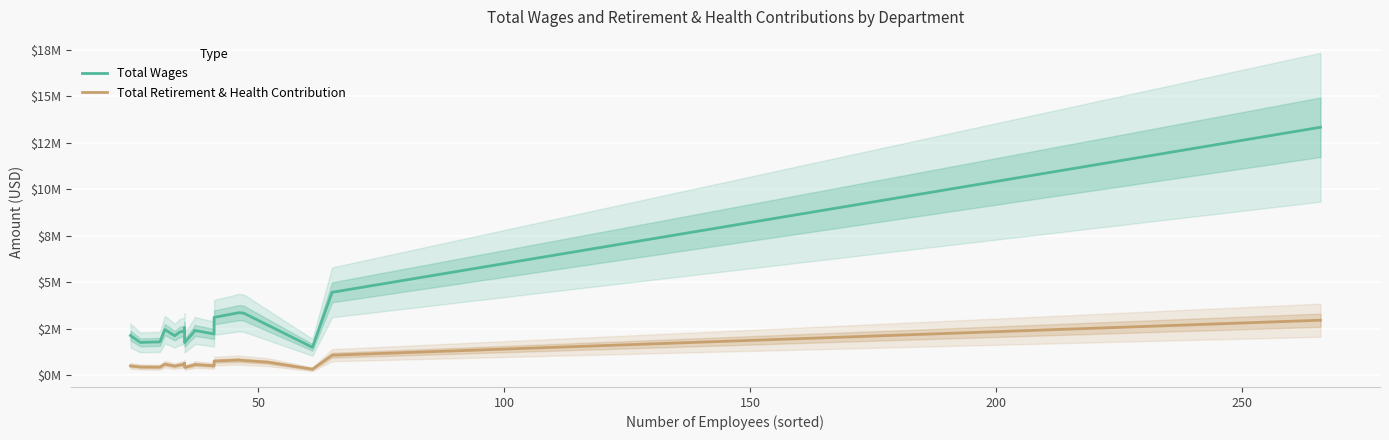

How many series are shown in this chart?

2